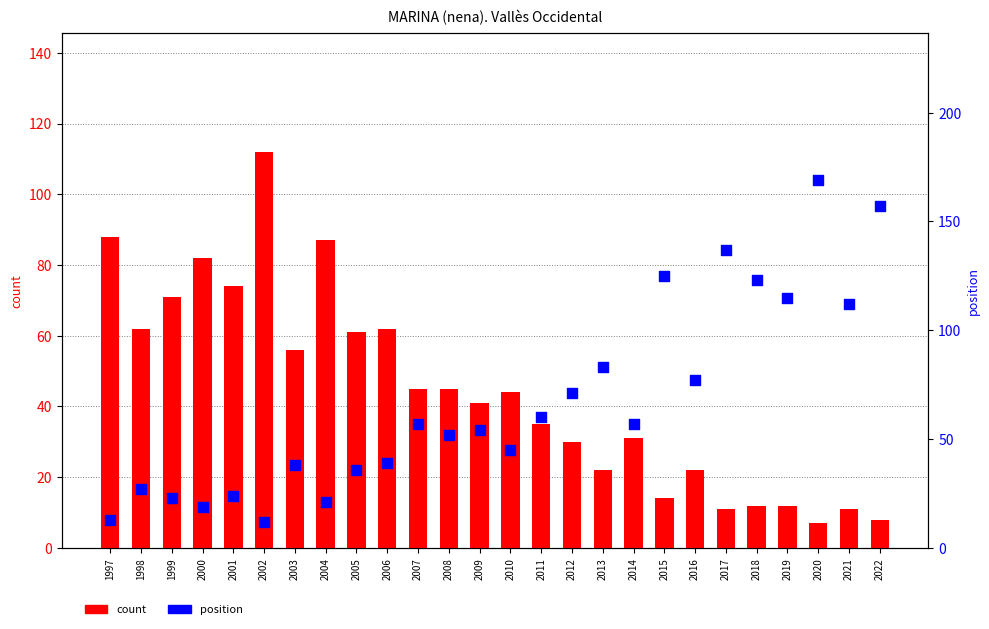

What are all the series names shown in the legend?

count, position